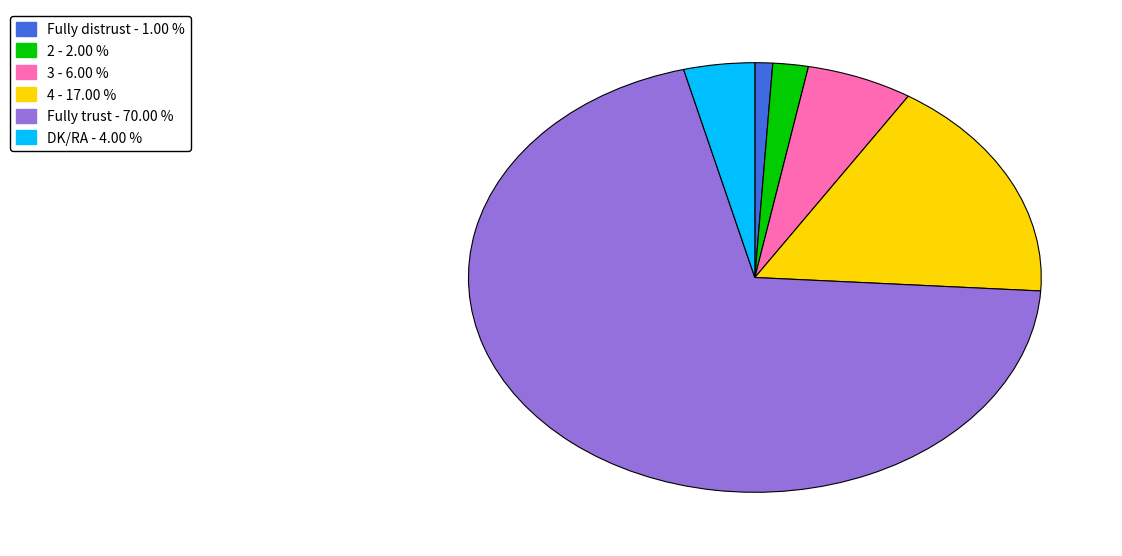

The 3 slice represents 16% of the pie. True or false?

False